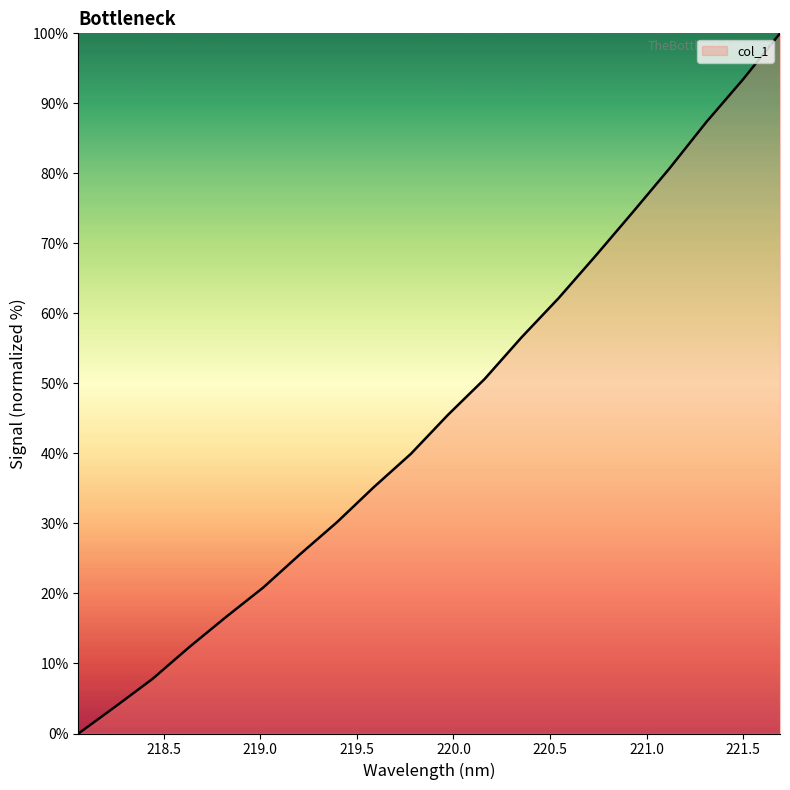

What is the greatest value displayed?

100.0